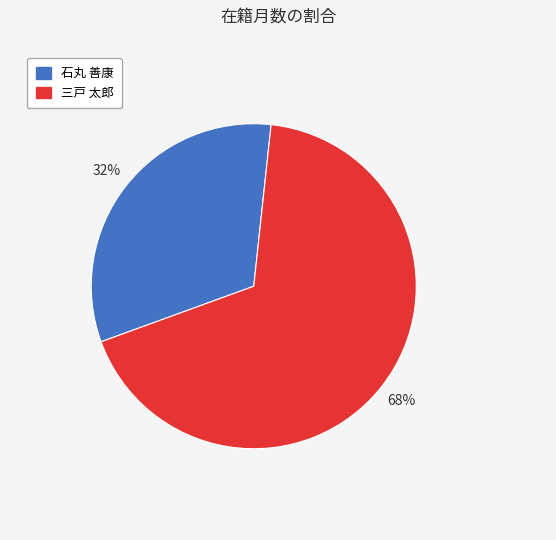

To the nearest percent, what is the average slice percentage?

50%